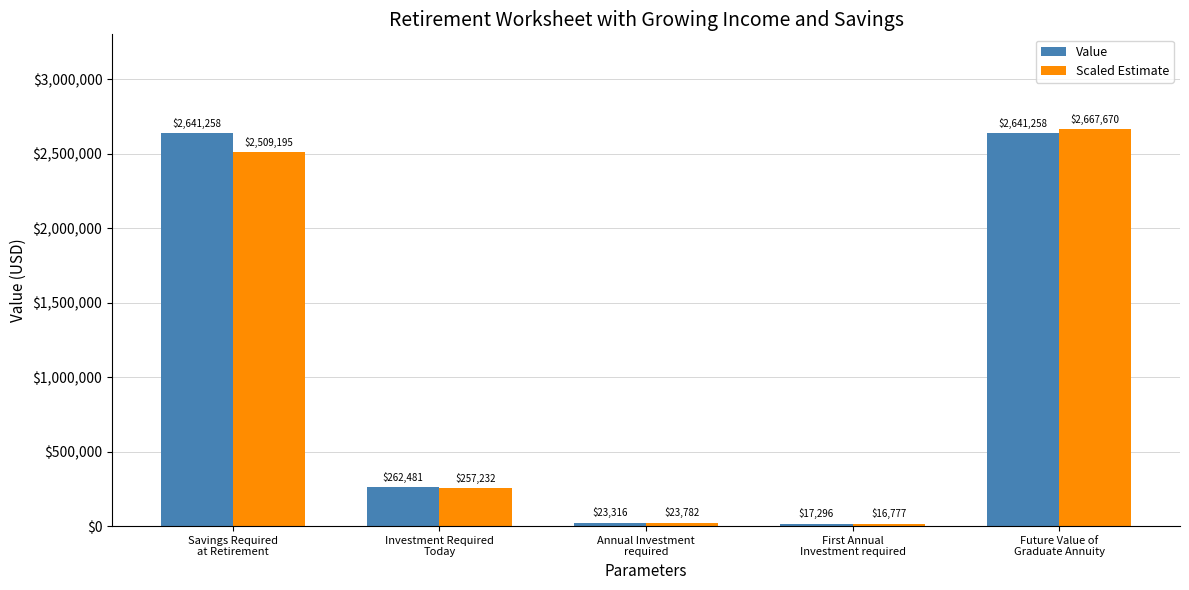

The value of Value at Savings Required
at Retirement is 4083115.9. True or false?

False